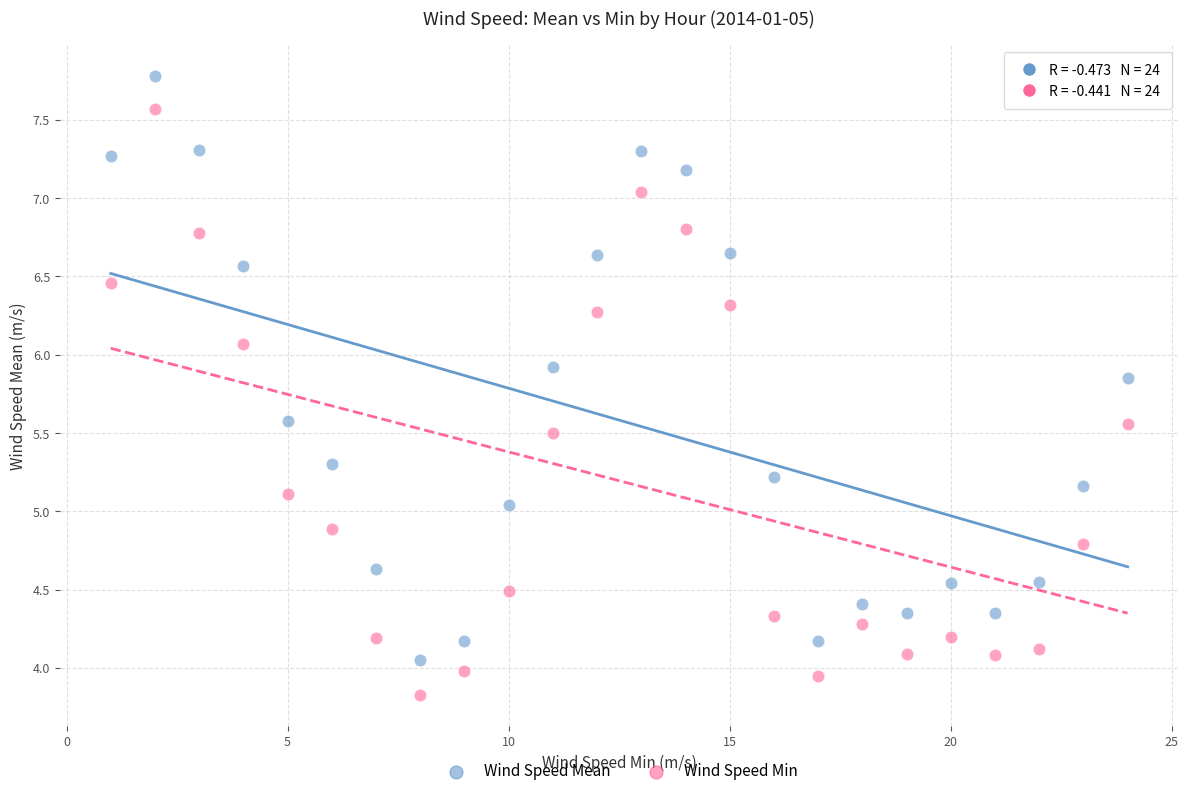

What are all the series names shown in the legend?

Wind Speed Mean, Wind Speed Min